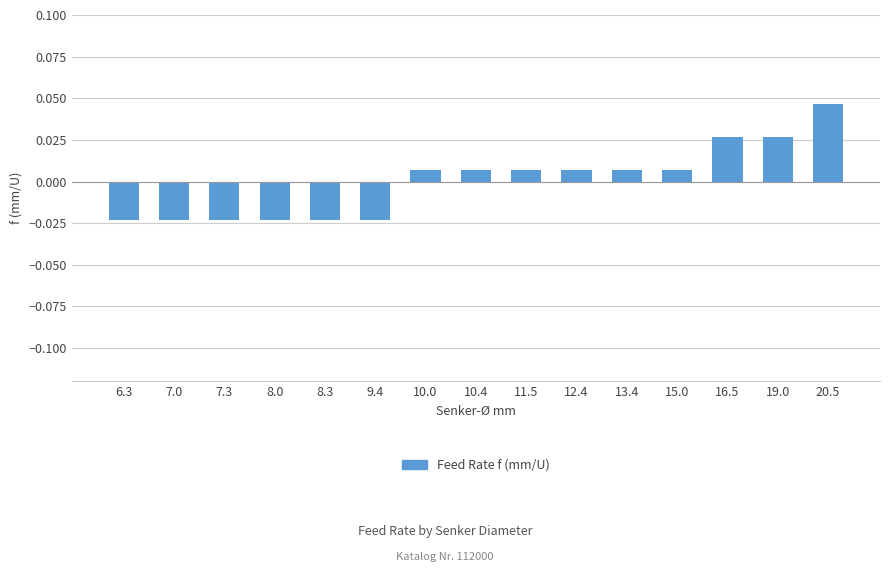

Which has a higher value, 19.0 or 15.0?

19.0